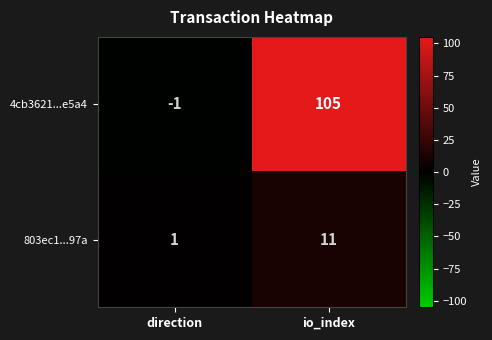

The value of 4cb3621...e5a4 at direction is -1. True or false?

True